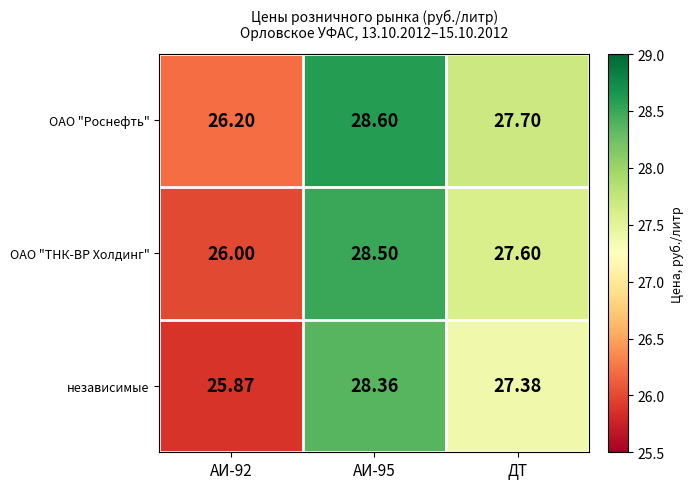

At which label is независимые closest to 27?

ДТ